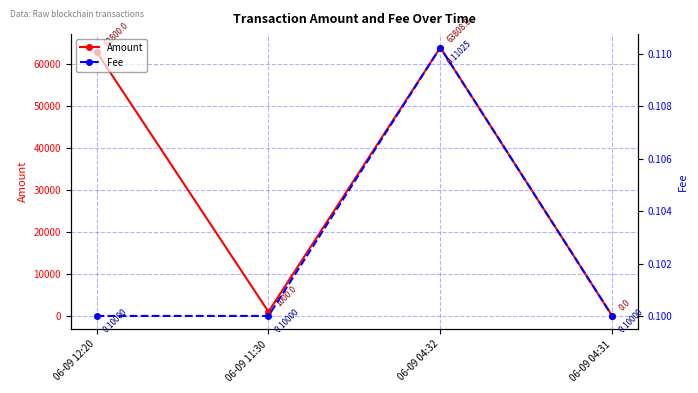

True or false: Amount has more than 0 interior local peaks.

True